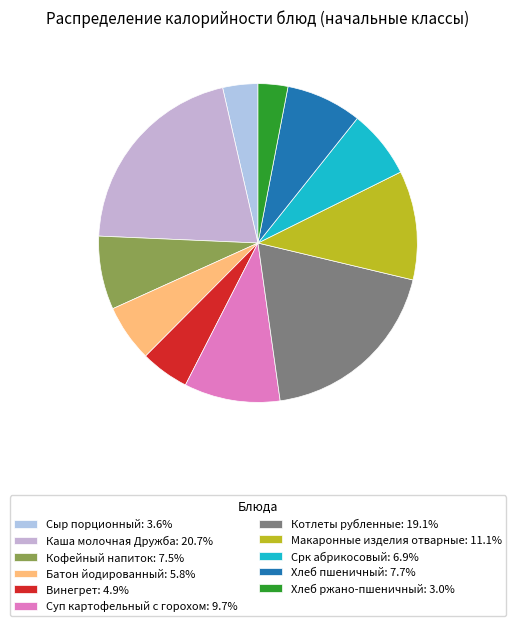

To the nearest percent, what portion does Хлеб пшеничный represent?

8%